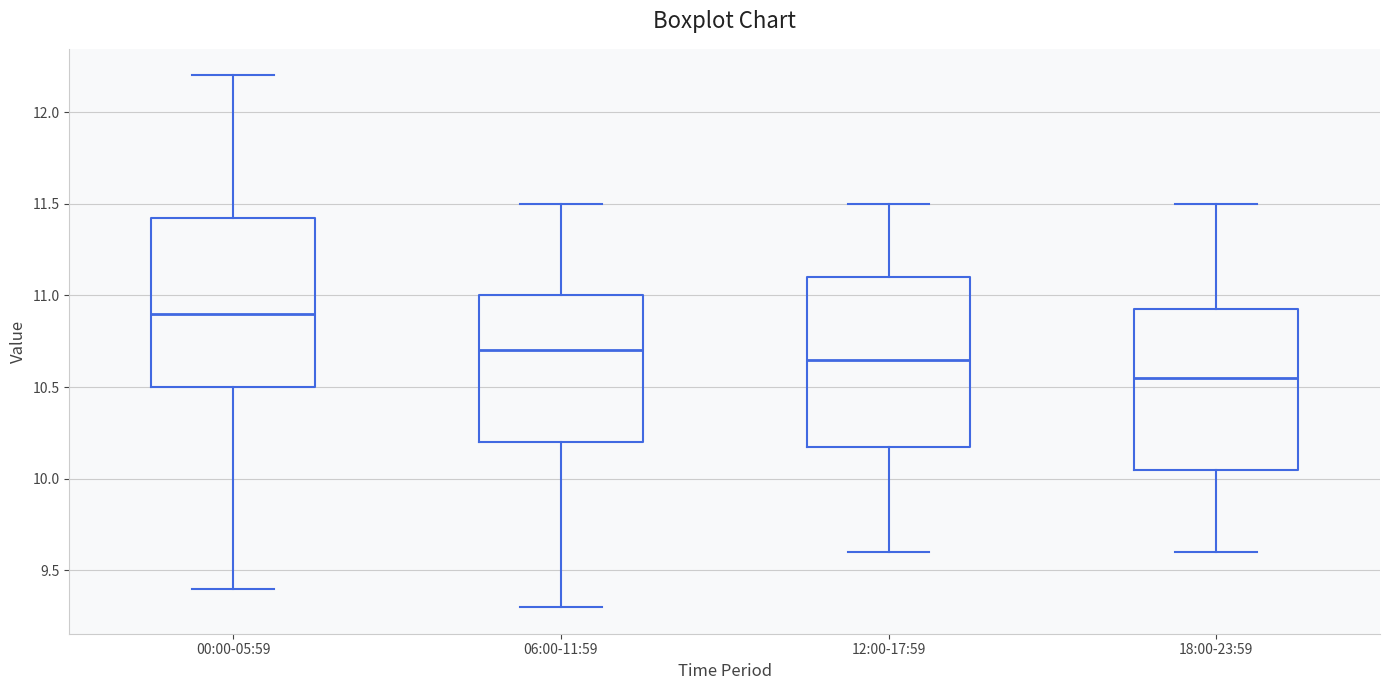

Which box has the highest median line?

00:00-05:59